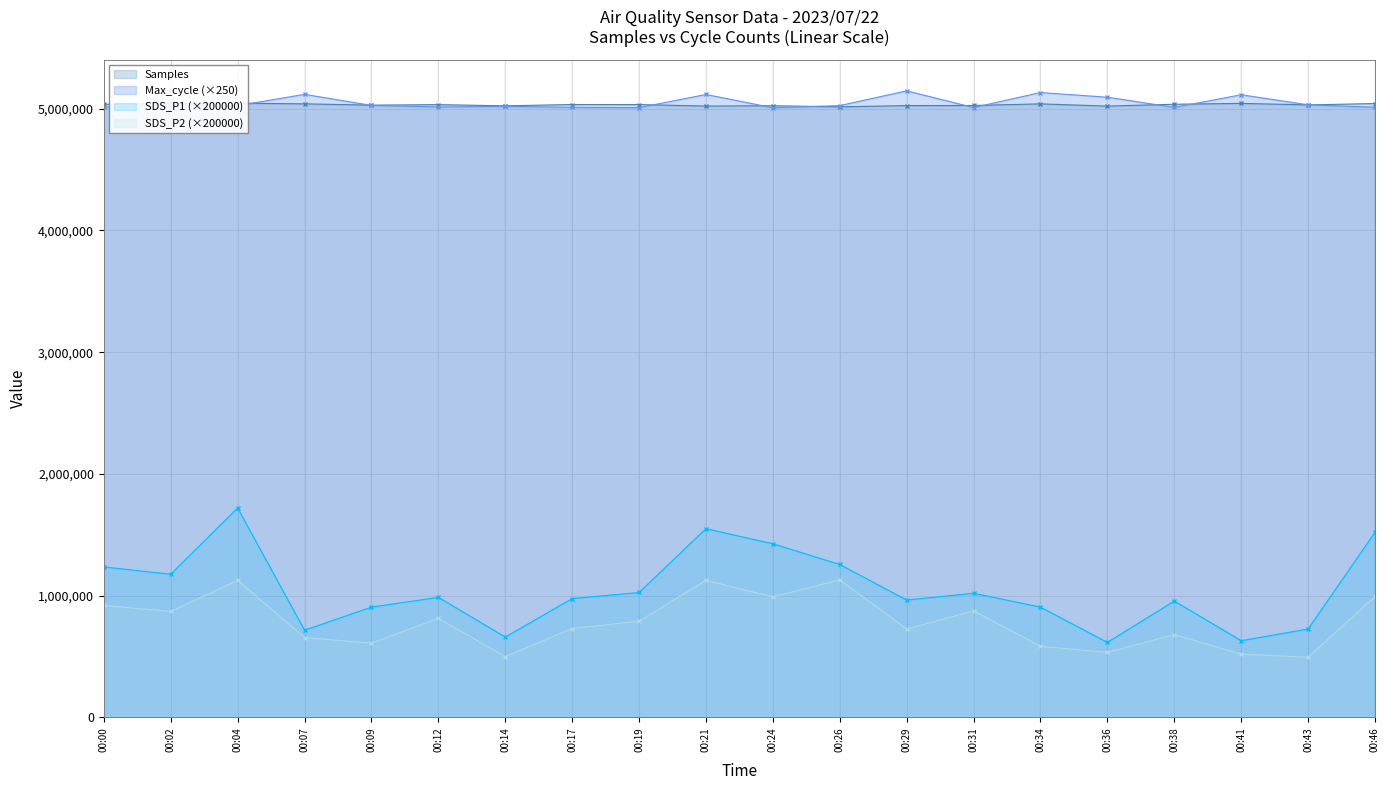

What is the maximum value for SDS_P1?

1720000.0